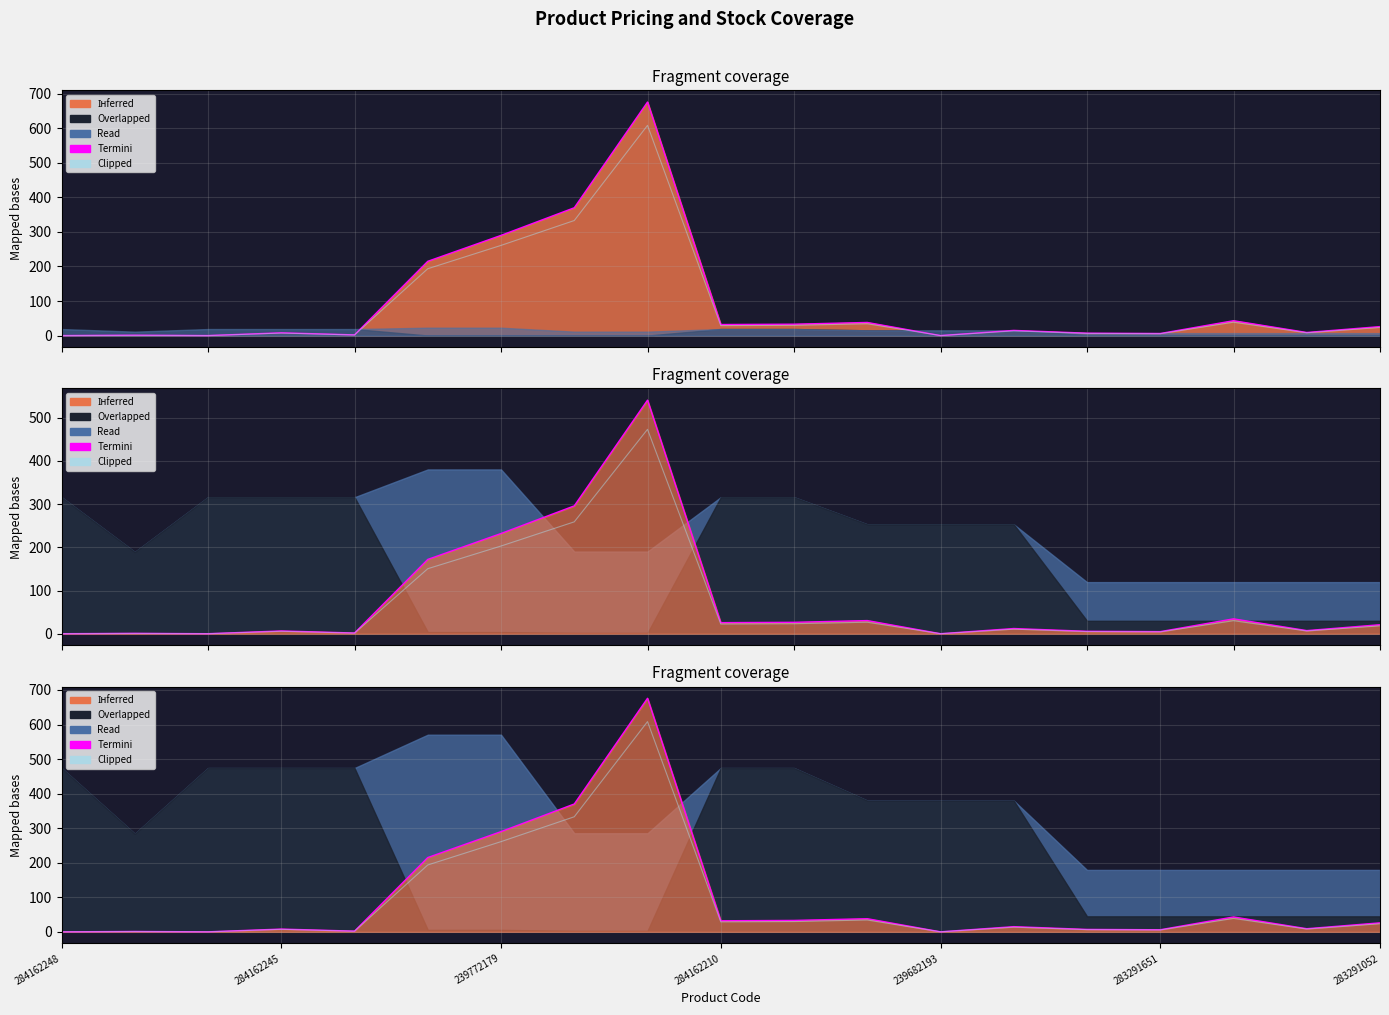

At which category is the sum across all series the highest?

8